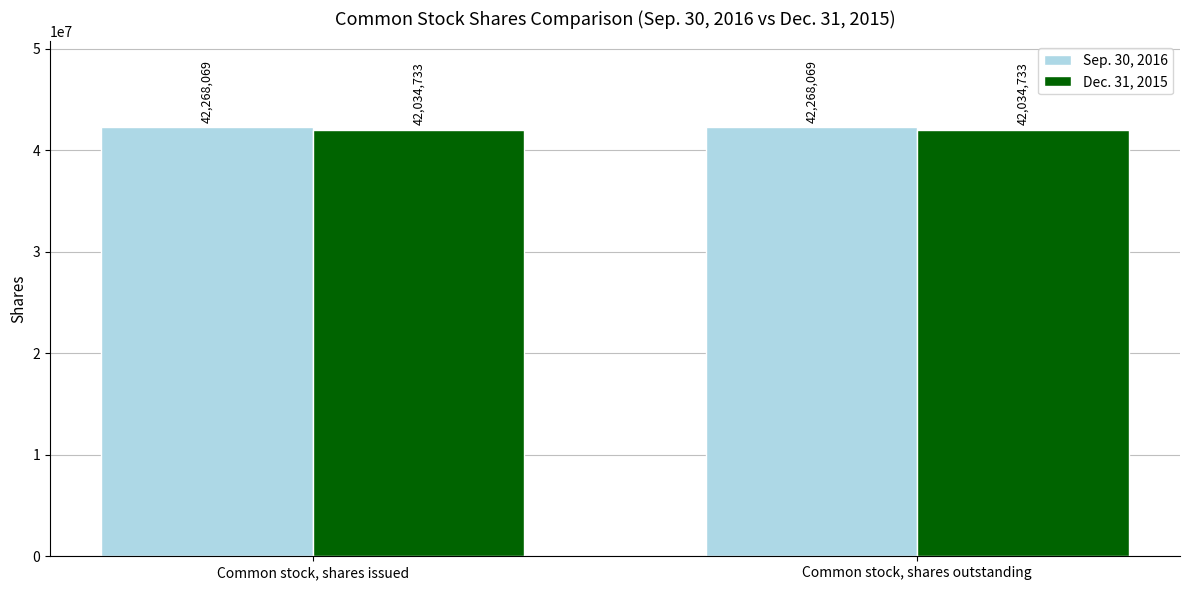

What is the value of the Sep. 30, 2016 bar at the 2nd from the left?

42268069